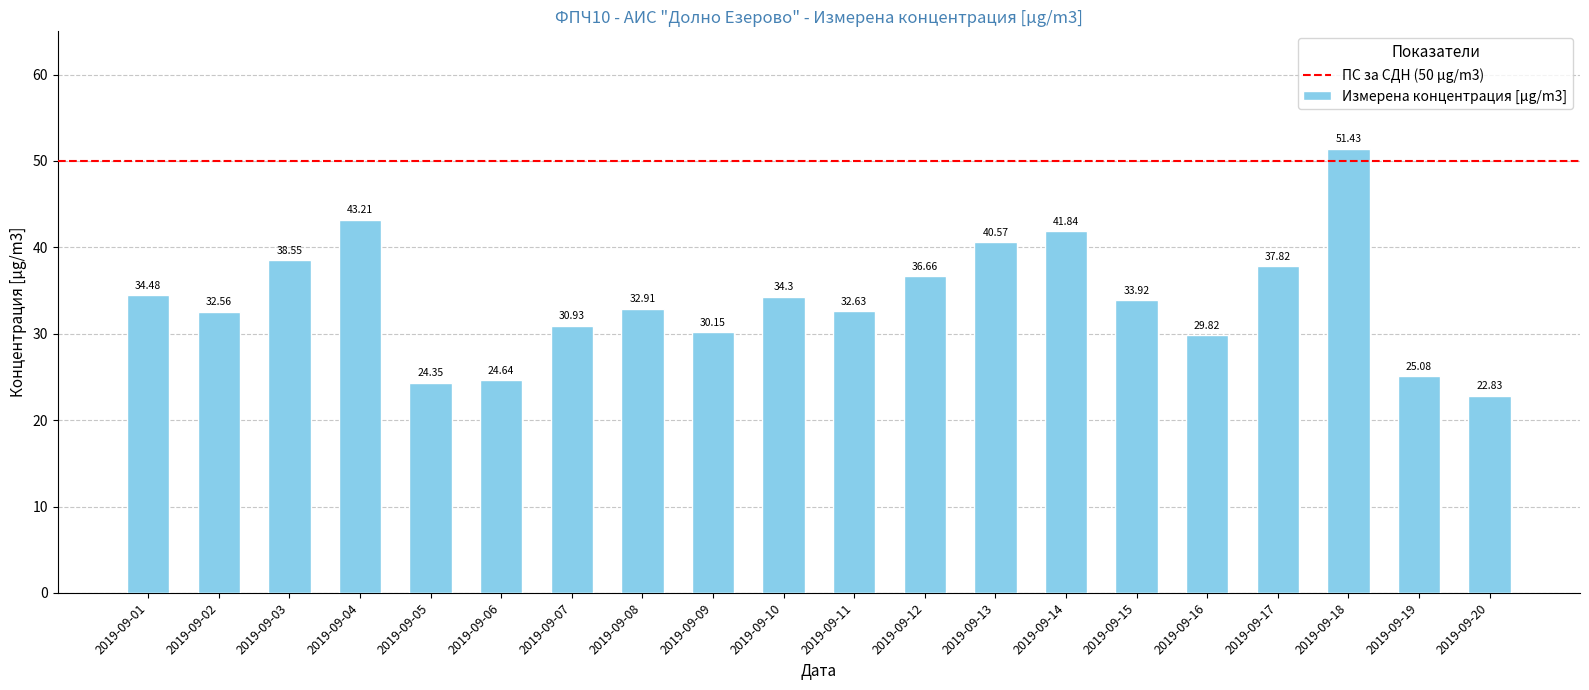

What is the ratio of the value at 2019-09-19 to the value at 2019-09-04?

0.6